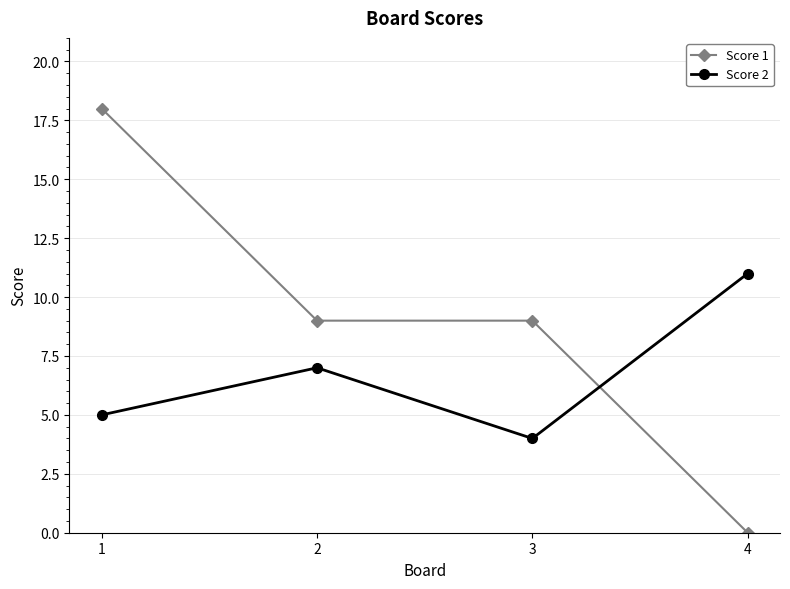

Reading left to right, what are all the values shown in this chart?

Score 1: 1=18	2=9	3=9	4=0
Score 2: 1=5	2=7	3=4	4=11